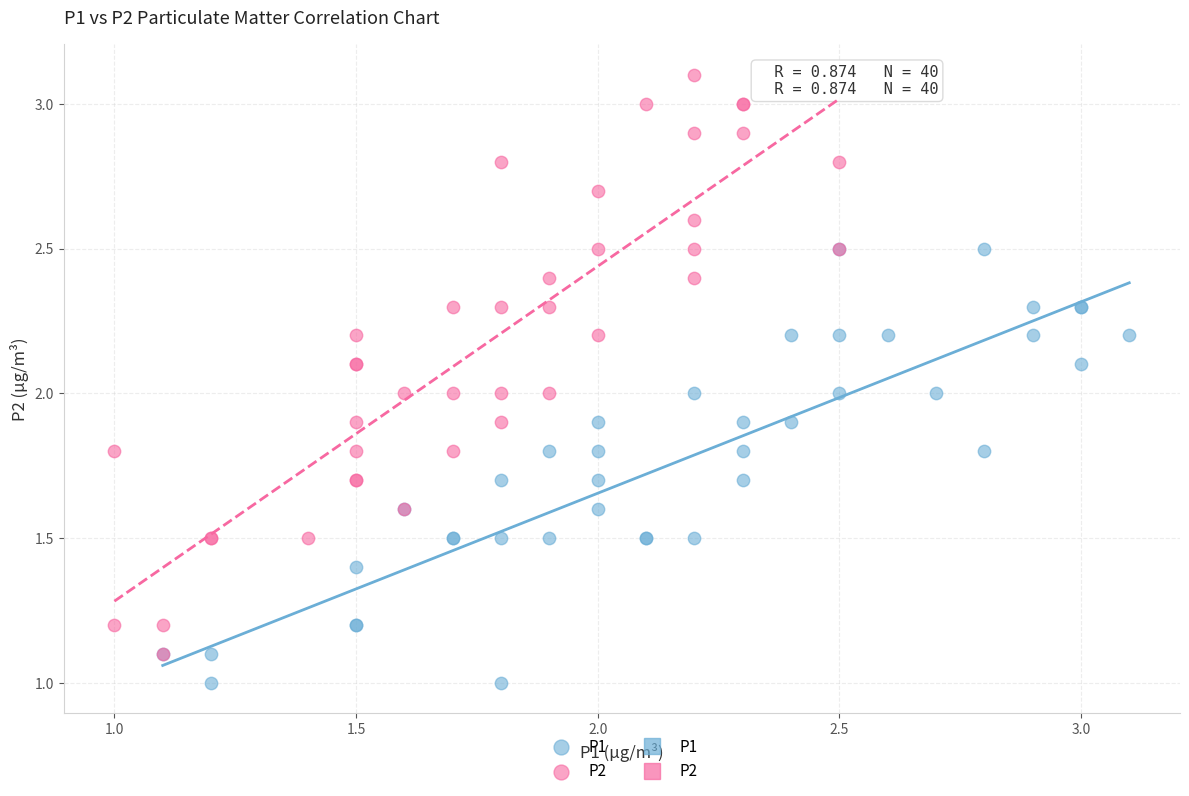

Which series contains the highest Y value?

P2